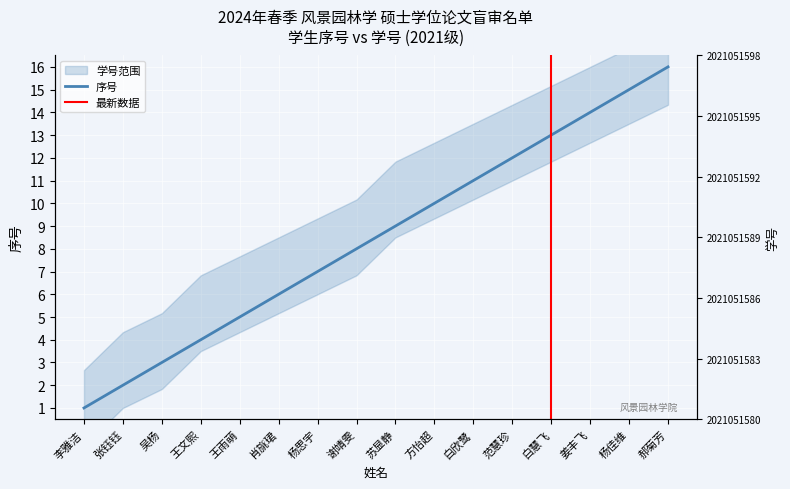

At which label is the value closest to 8?

谢靖雯